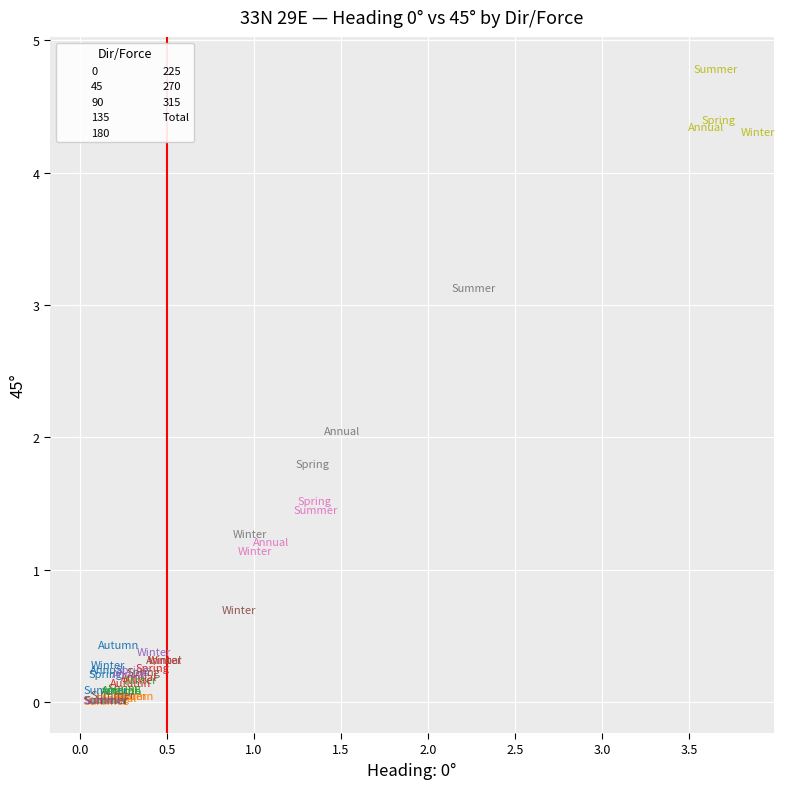

Which series has the widest spread of Y values?

315